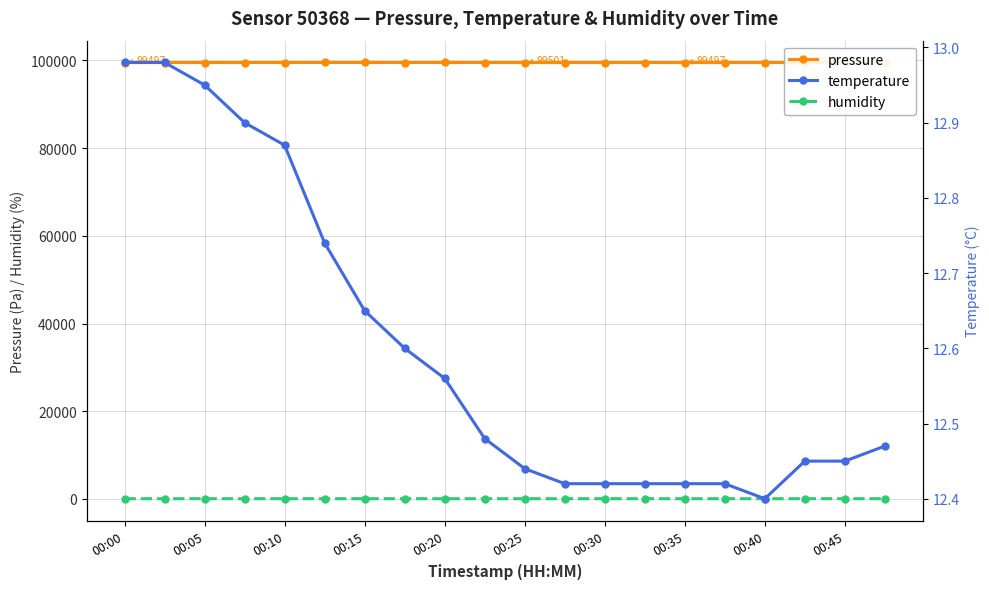

True or false: pressure and humidity intersect in this chart.

False